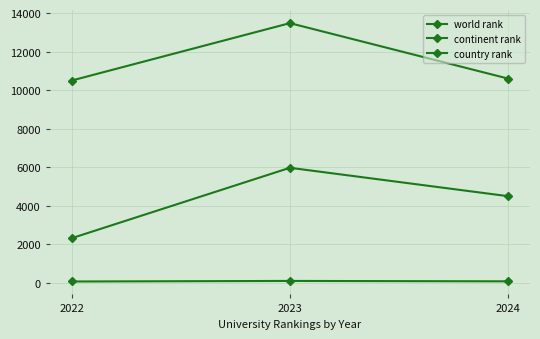

How many series are shown in this chart?

3